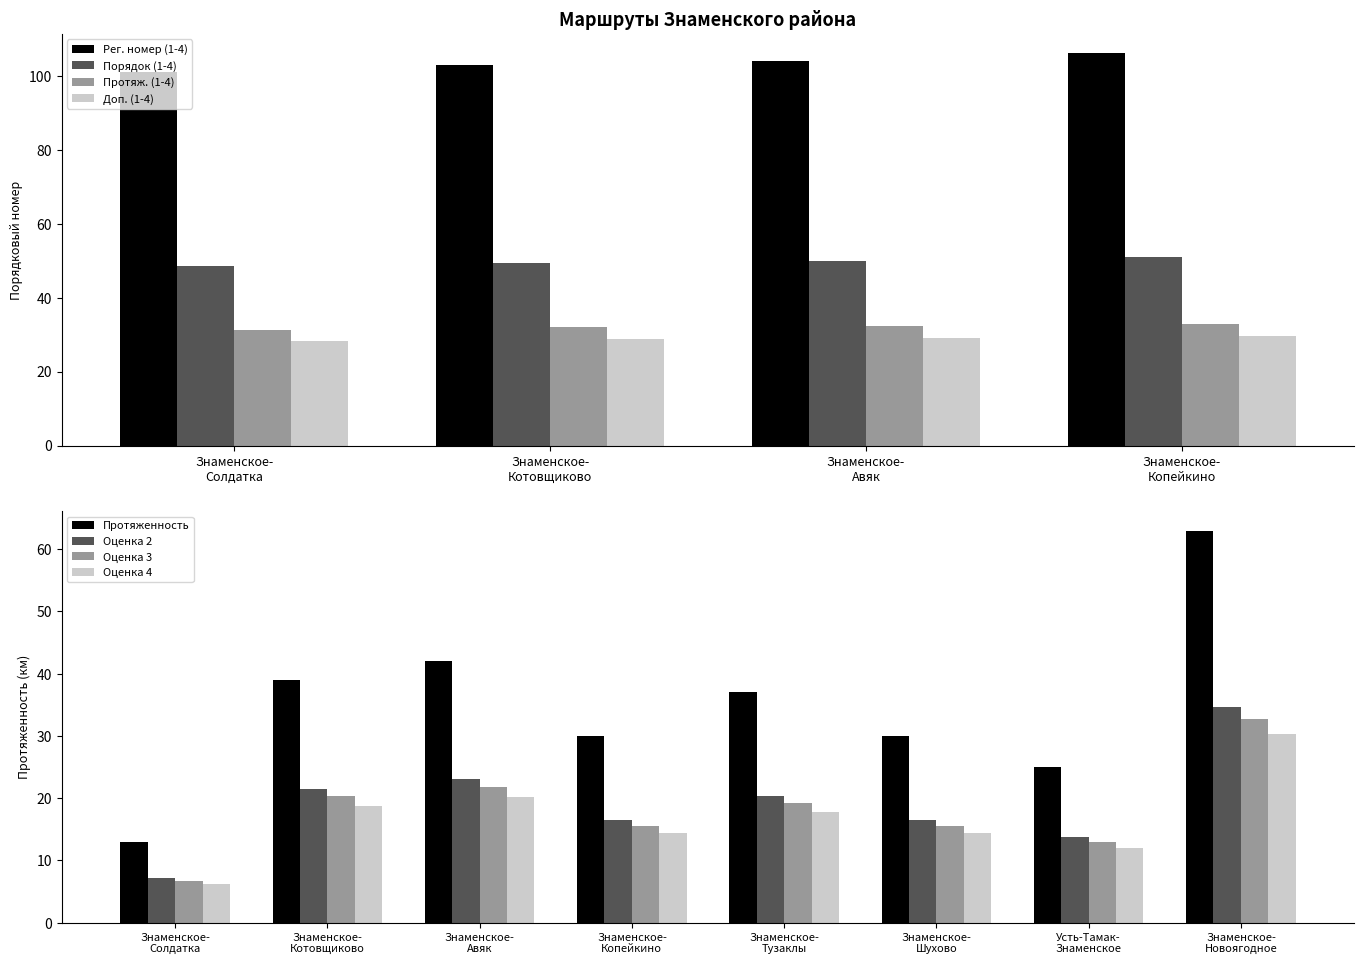

What is the average value?

19.2